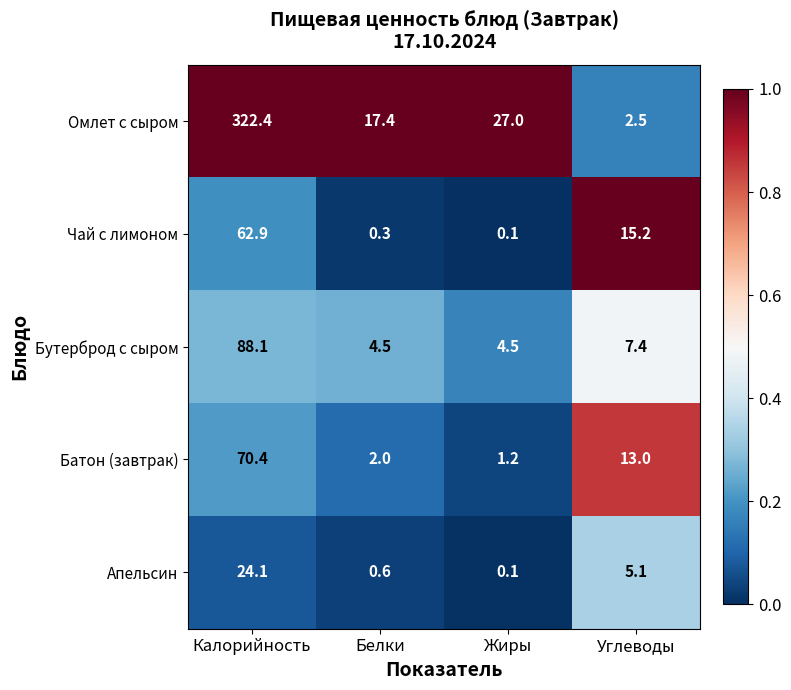

At which category is the sum across all series the highest?

Калорийность